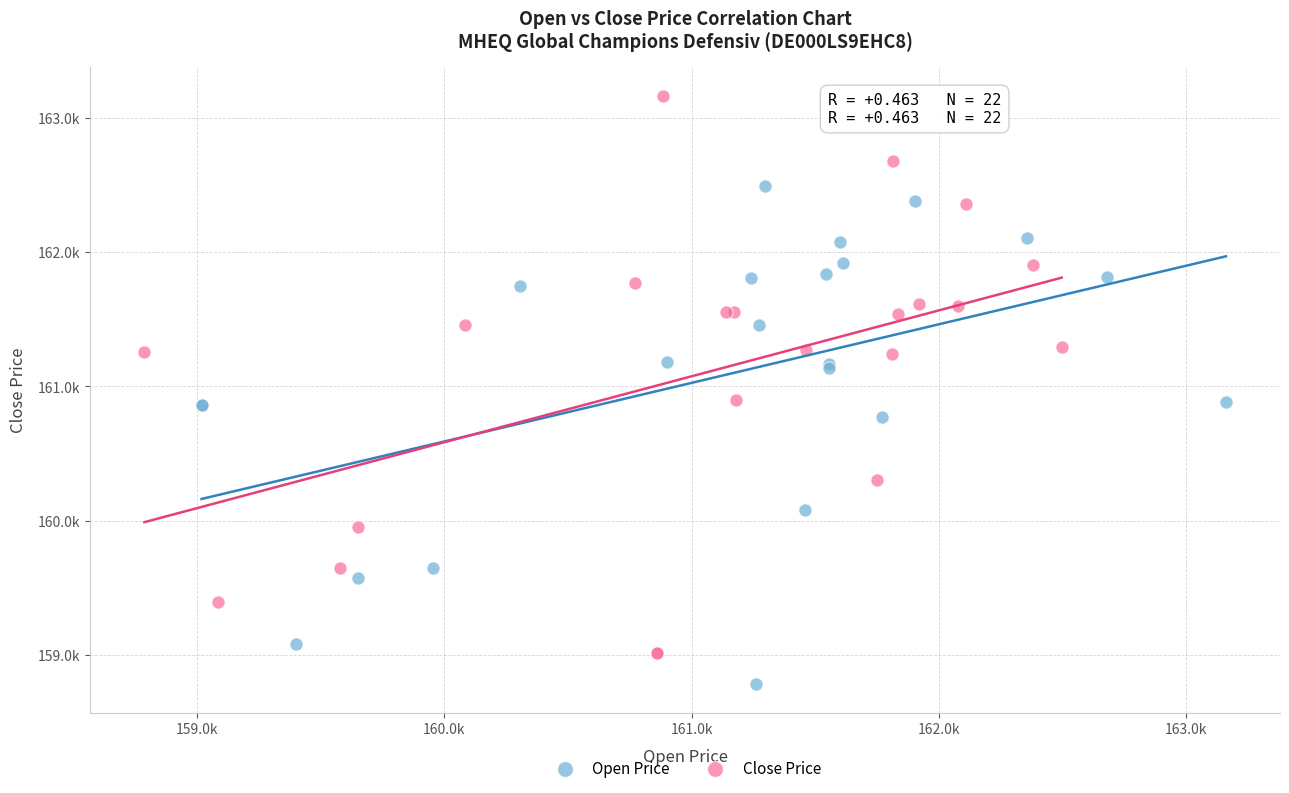

What are all the series names shown in the legend?

Open Price, Close Price